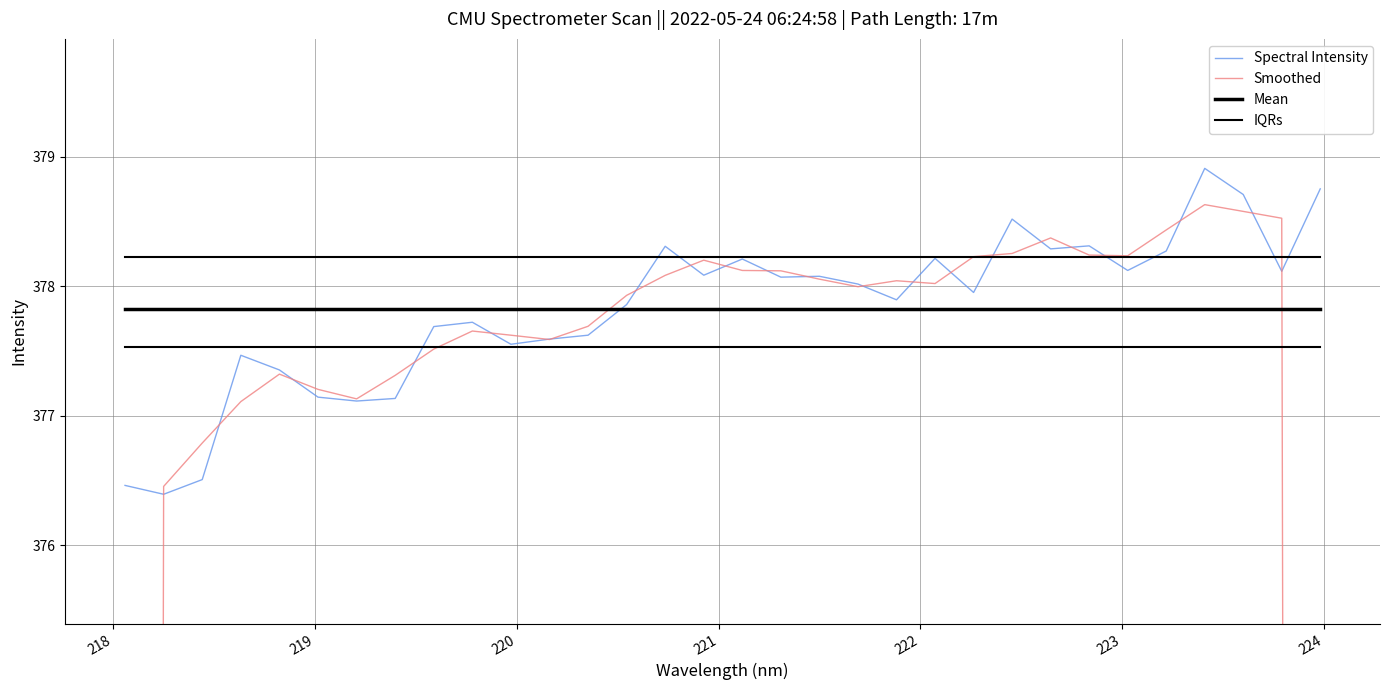

What are all the series names shown in the legend?

Spectral Intensity, Smoothed, Mean, IQRs